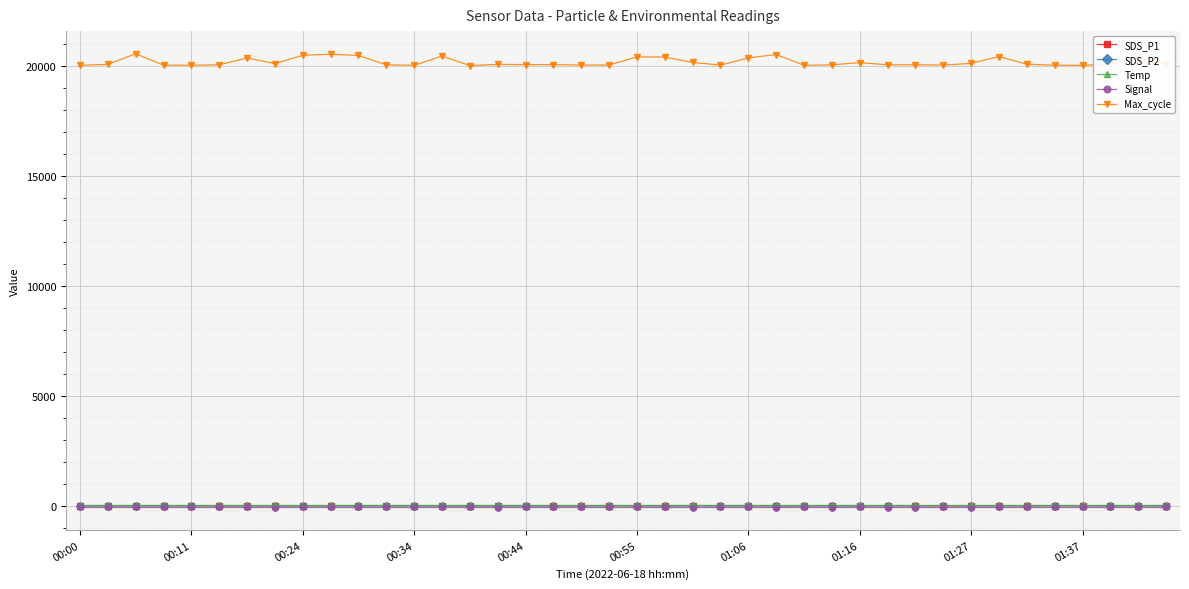

Which series has the largest total across all categories?

Max_cycle